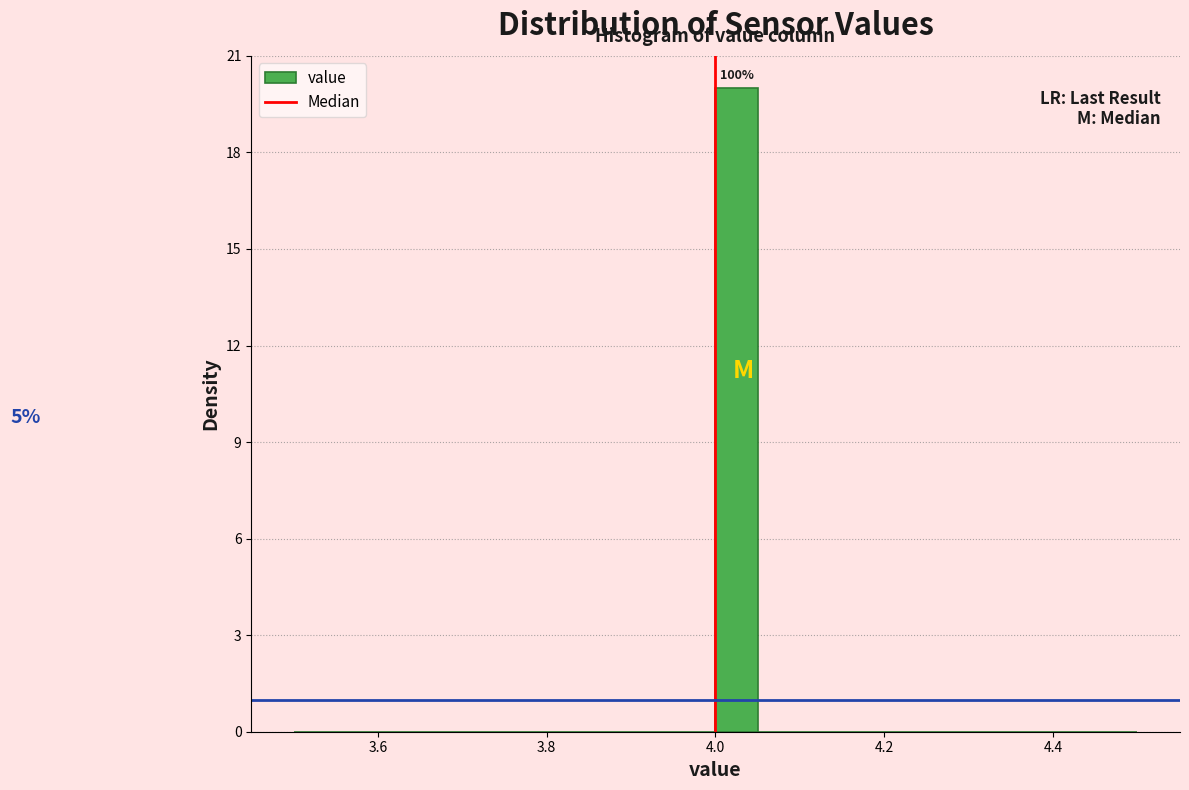

Around what value on the x-axis is the tallest bar? Give the approximate position of its centre, as read against the axis.

4.02